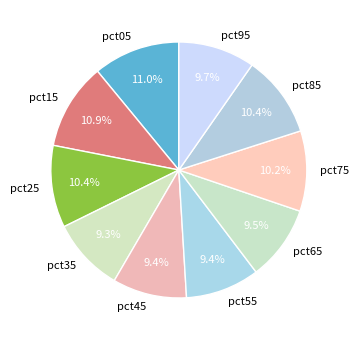

To the nearest percent, what percentage of the pie is pct85?

10%